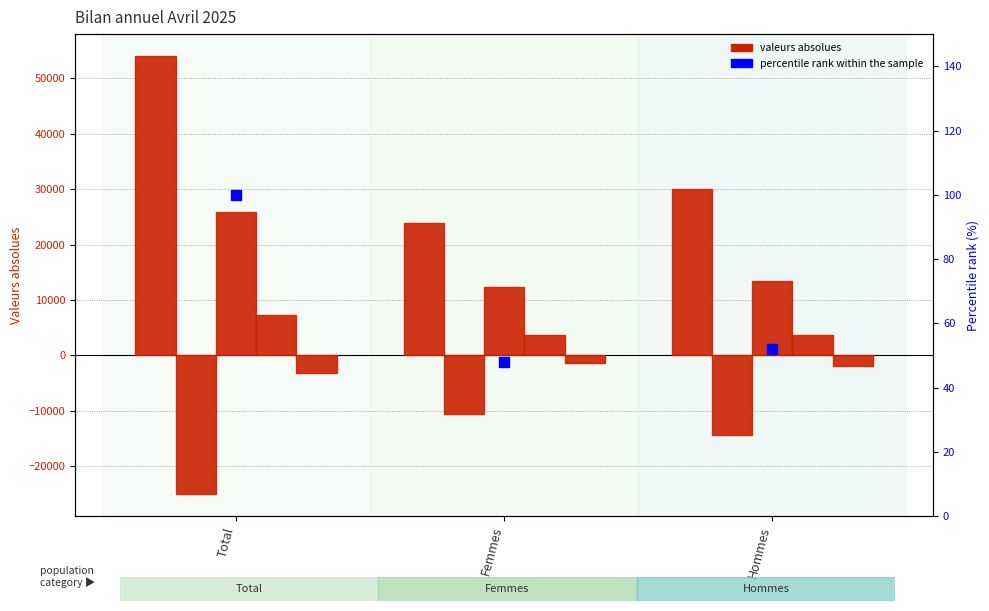

Which series has the widest spread of Y values?

Entrees (afflux)